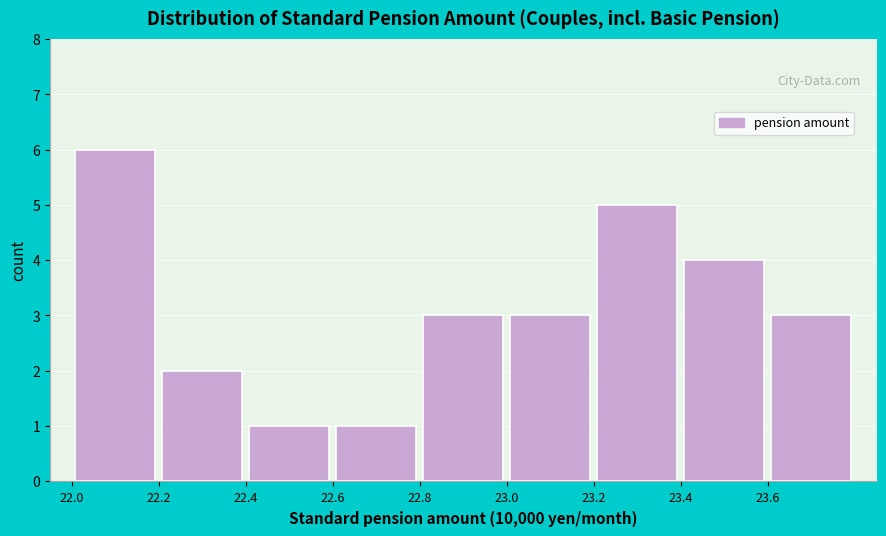

Reading left to right, list every bar in this chart as the range it spans on the x-axis followed by its height. The values are not printed on the chart, so give them approximately, as read against the axis.

22.0 to 22.2: 6
22.2 to 22.4: 2
22.4 to 22.6: 1
22.6 to 22.8: 1
22.8 to 23.0: 3
23.0 to 23.2: 3
23.2 to 23.4: 5
23.4 to 23.6: 4
23.6 to 23.8: 3